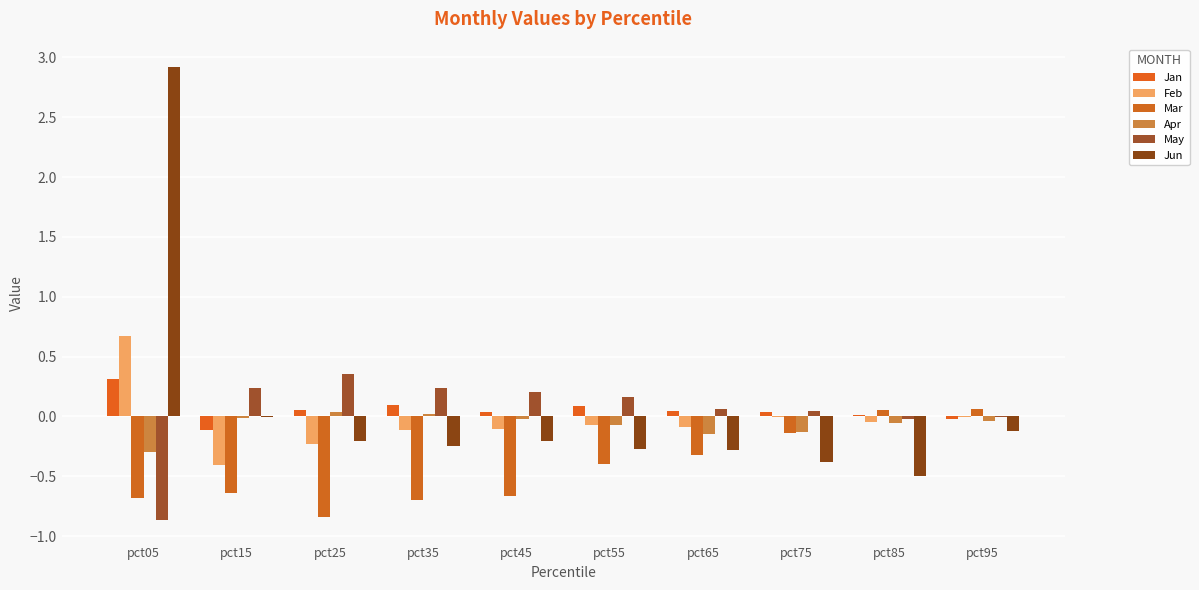

How many positive values does the Mar series have?

2